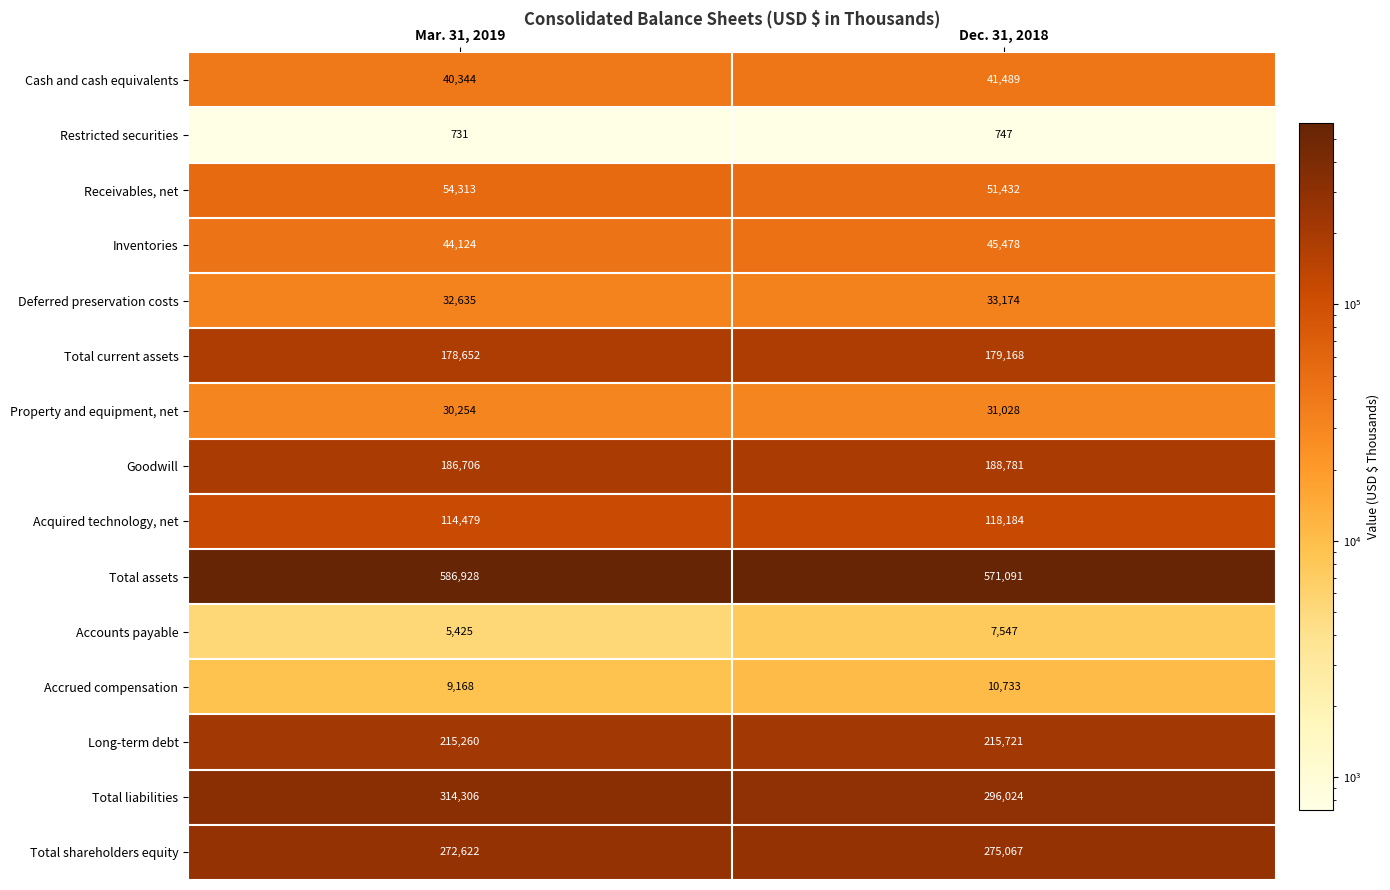

How many series are shown in this chart?

15